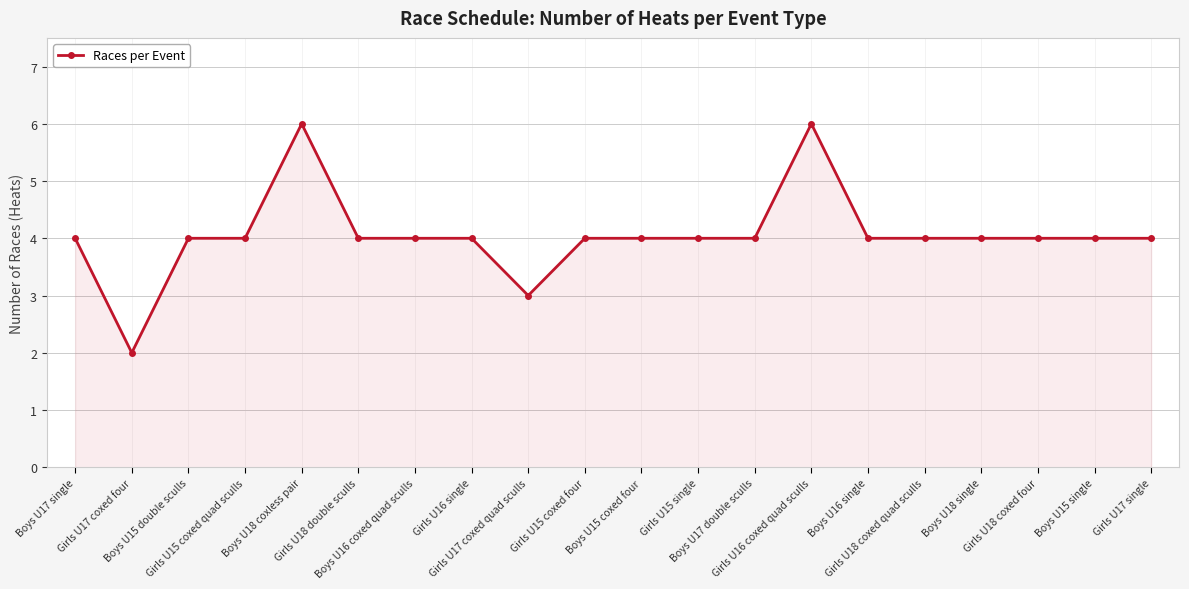

What is the maximum value shown in the chart?

6